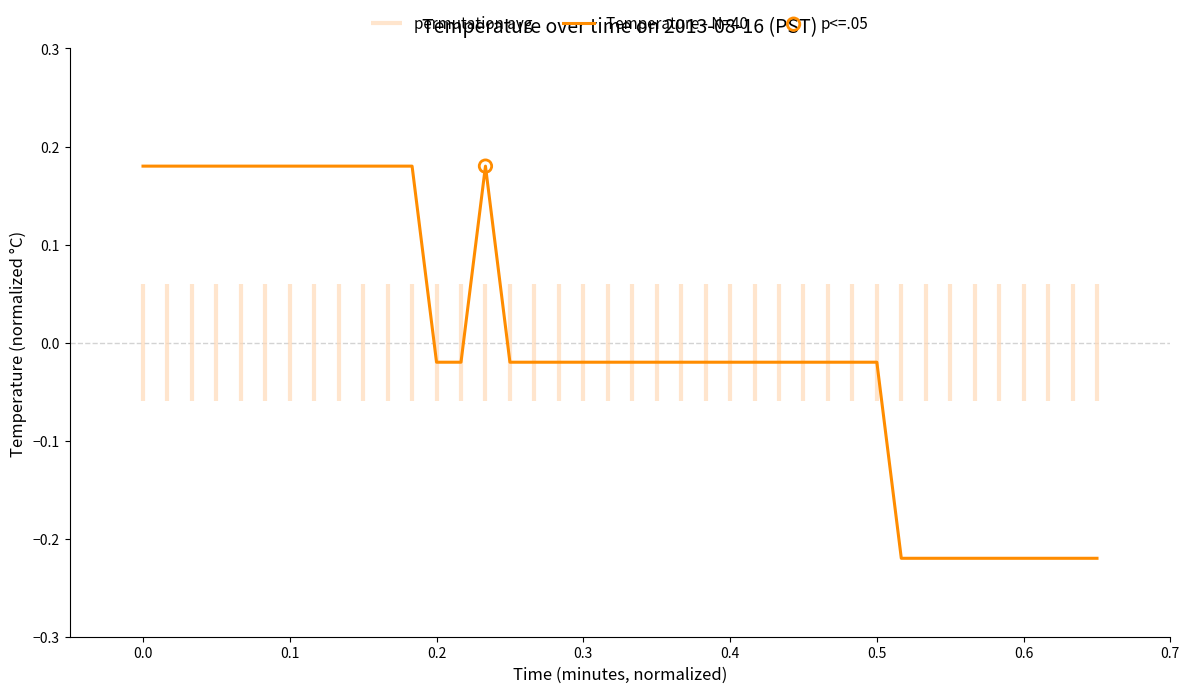

What is the change in value from 0.0 to 12?

-0.2